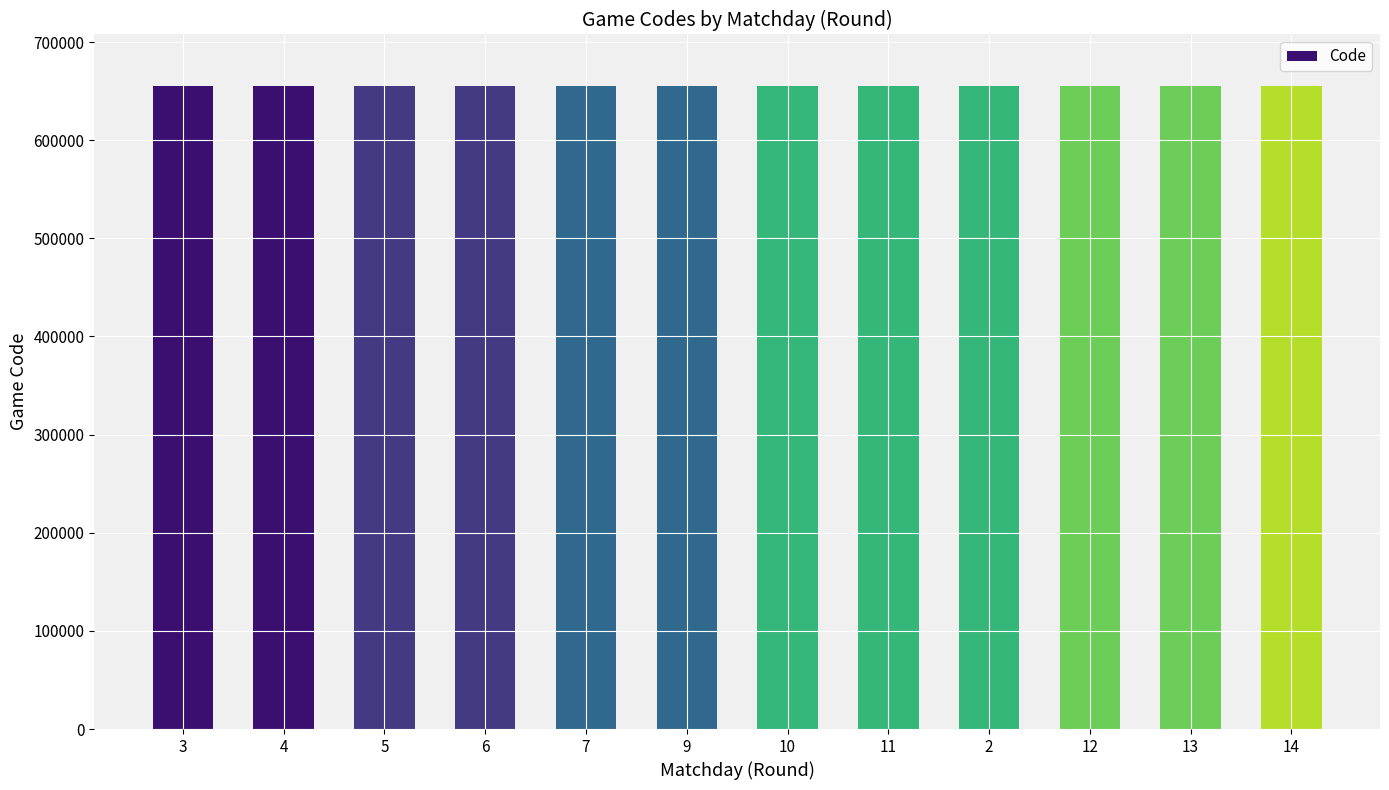

The value at 9 is 655213. True or false?

True